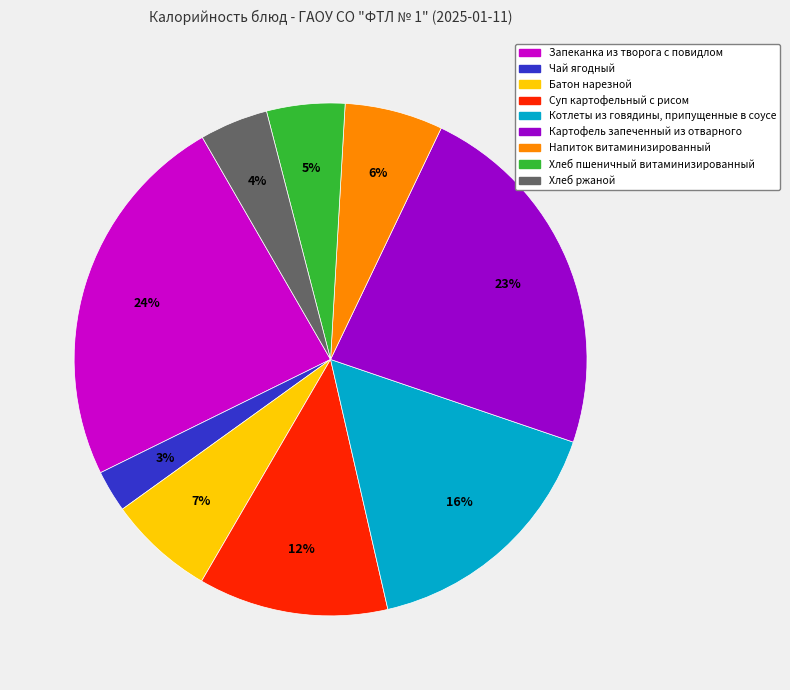

Rank the categories by value from lowest to highest.

Чай ягодный, Хлеб ржаной, Хлеб пшеничный витаминизированный, Напиток витаминизированный, Батон нарезной, Суп картофельный с рисом, Котлеты из говядины, припущенные в соусе, Картофель запеченный из отварного, Запеканка из творога с повидлом